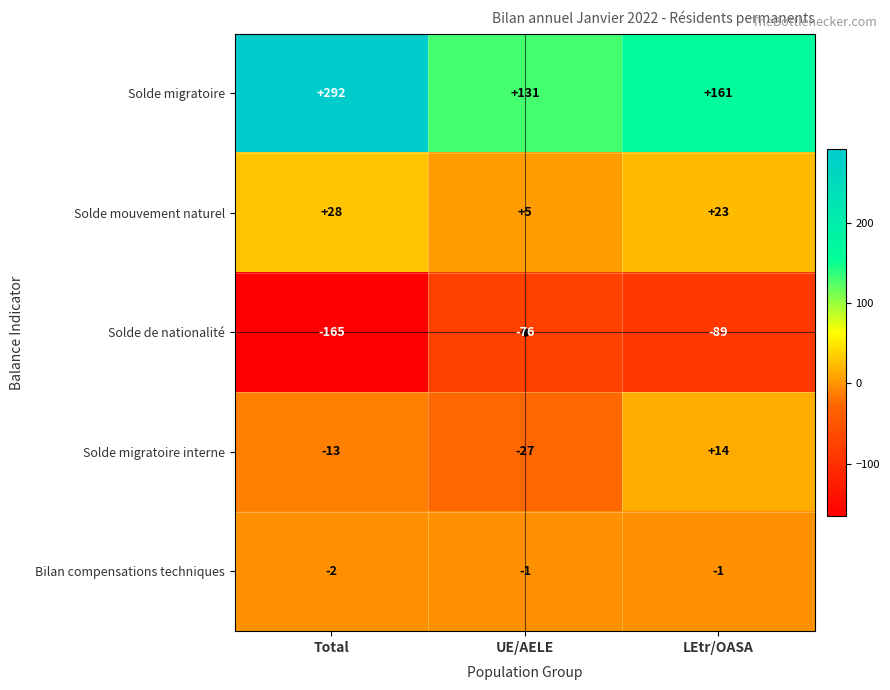

What is the difference between the Solde migratoire values at Total and UE/AELE?

161